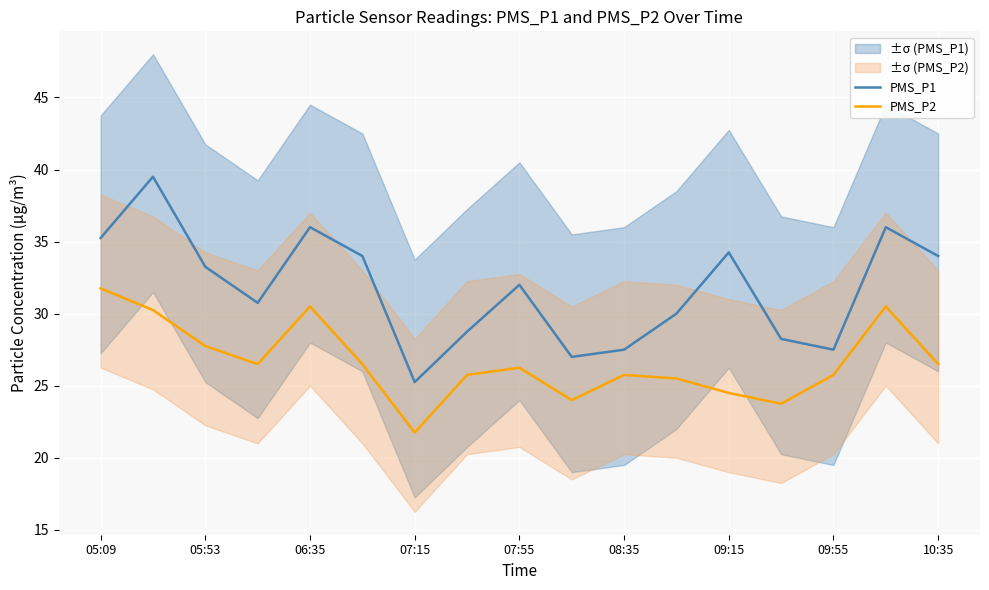

True or false: PMS_P2 and PMS_P1 cross at least once.

False